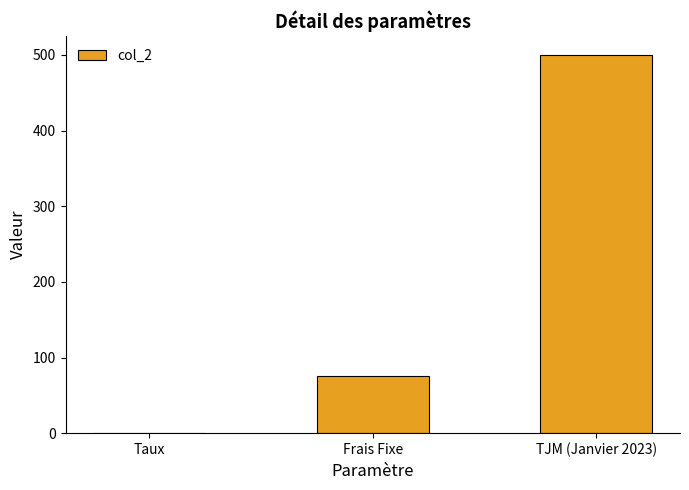

What is the sum of the values at Frais Fixe and TJM (Janvier 2023)?

575.0